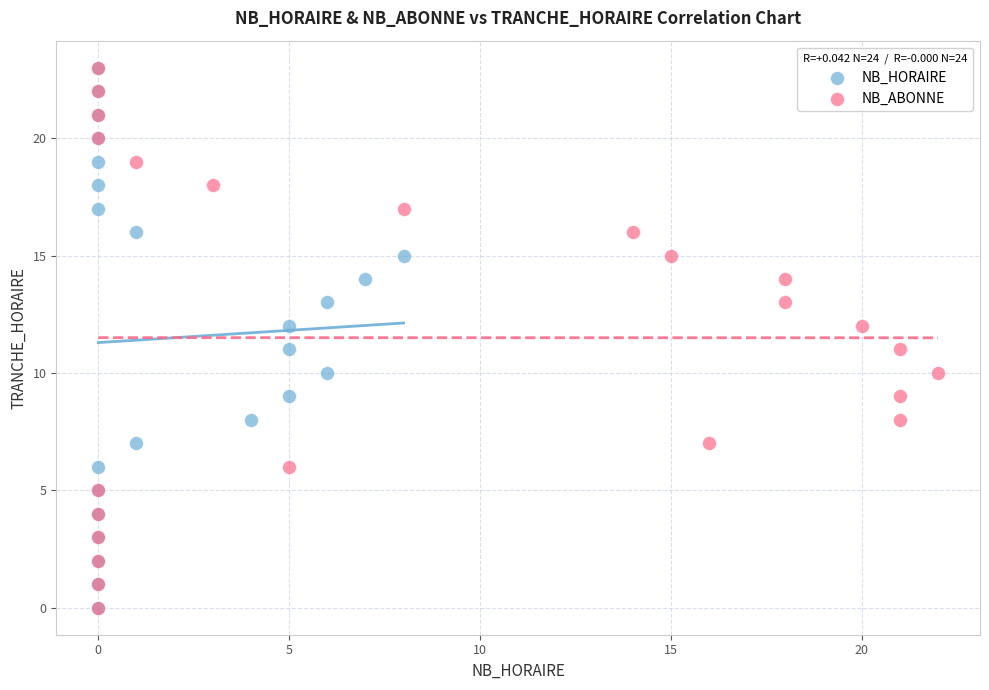

What are all the series names shown in the legend?

NB_HORAIRE, NB_ABONNE